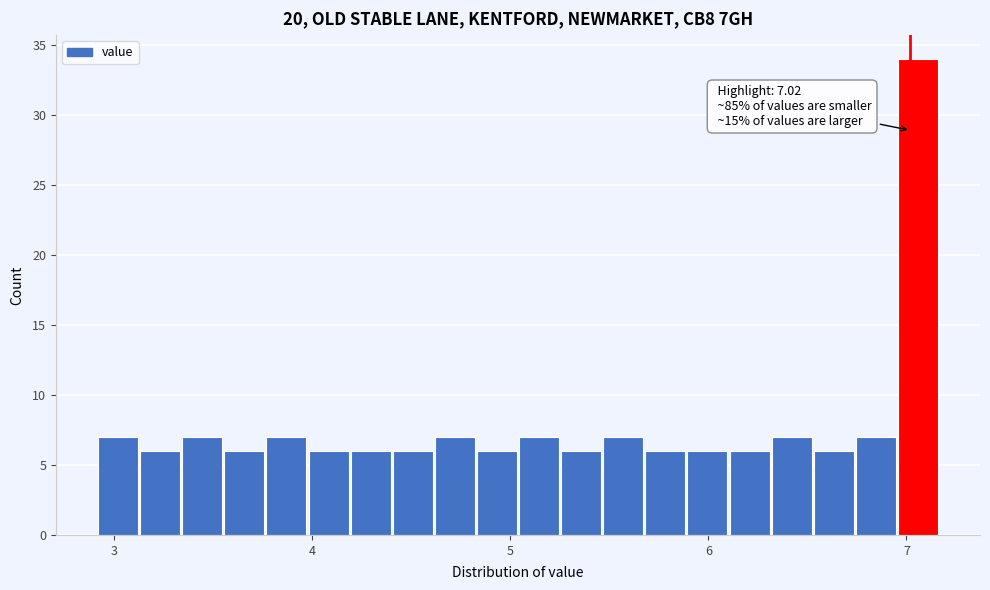

Around what value on the x-axis is the tallest bar? Give the approximate position of its centre, as read against the axis.

7.1